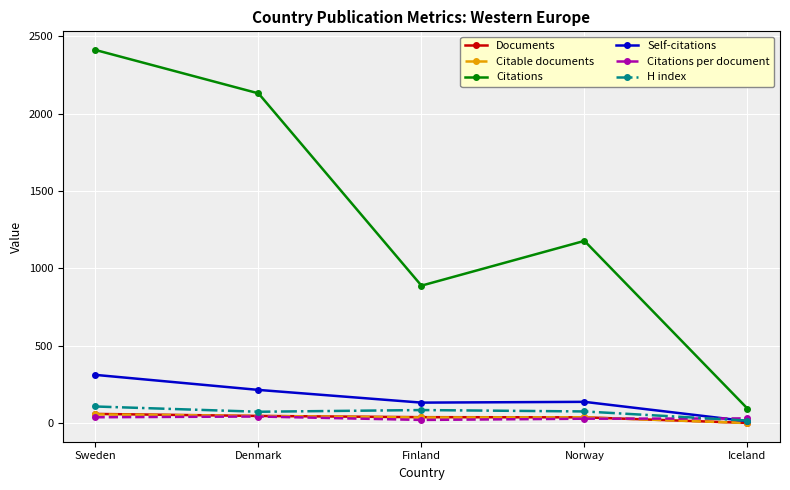

What are all the series names shown in the legend?

Documents, Citable documents, Citations, Self-citations, Citations per document, H index